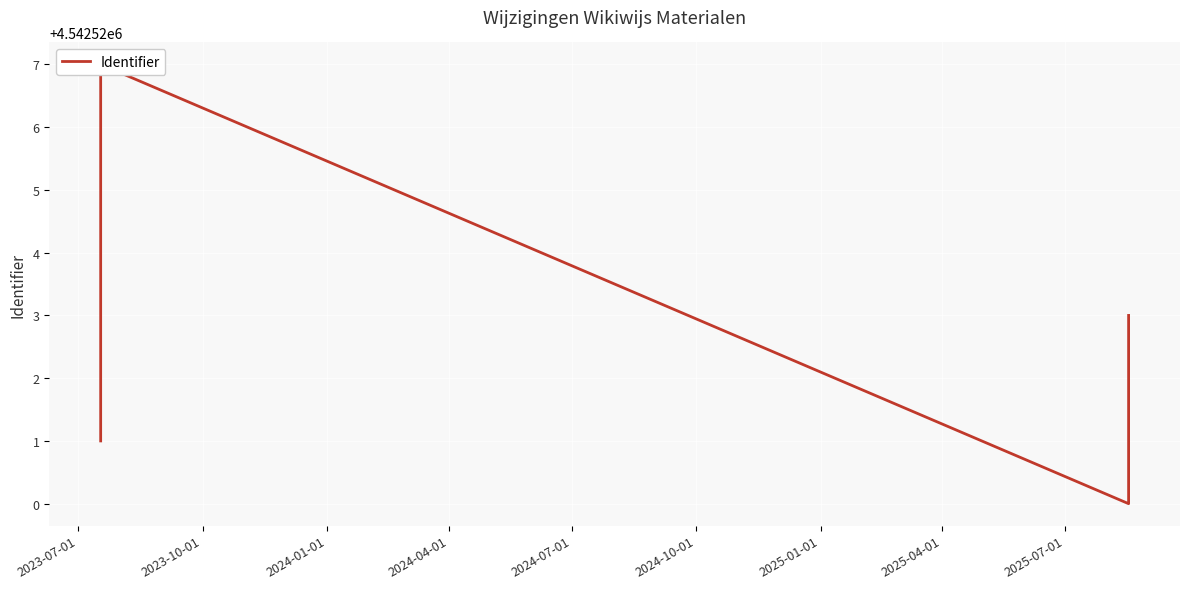

Between 2024-01-01 and 2024-07-01, which is larger?

2024-01-01